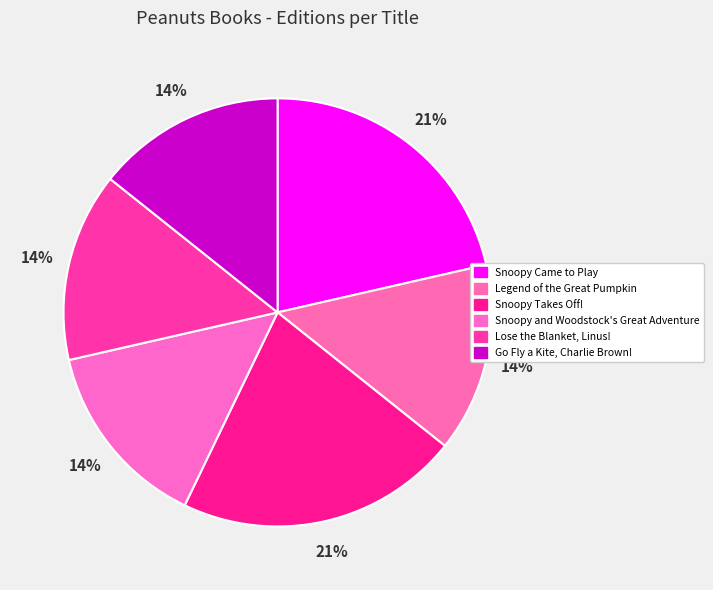

What is the smallest slice in the pie chart?

Legend of the Great Pumpkin